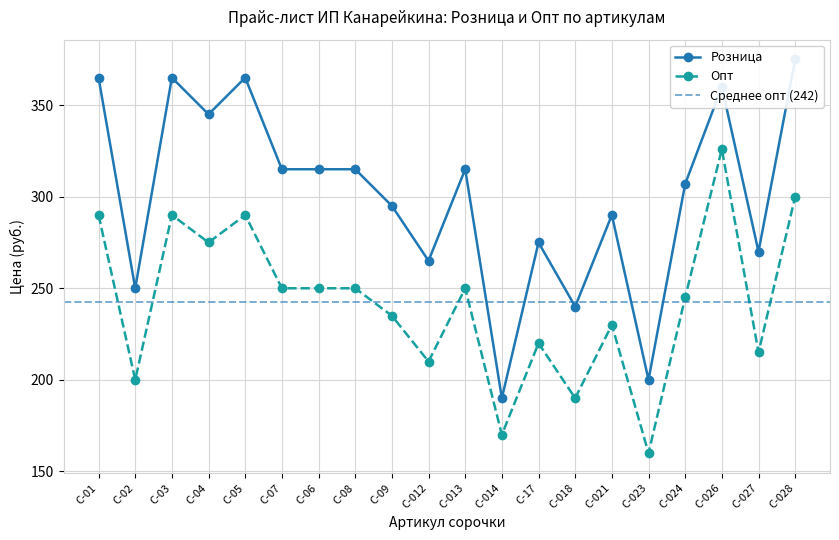

What is the label of the 19th point from the right?

С-02